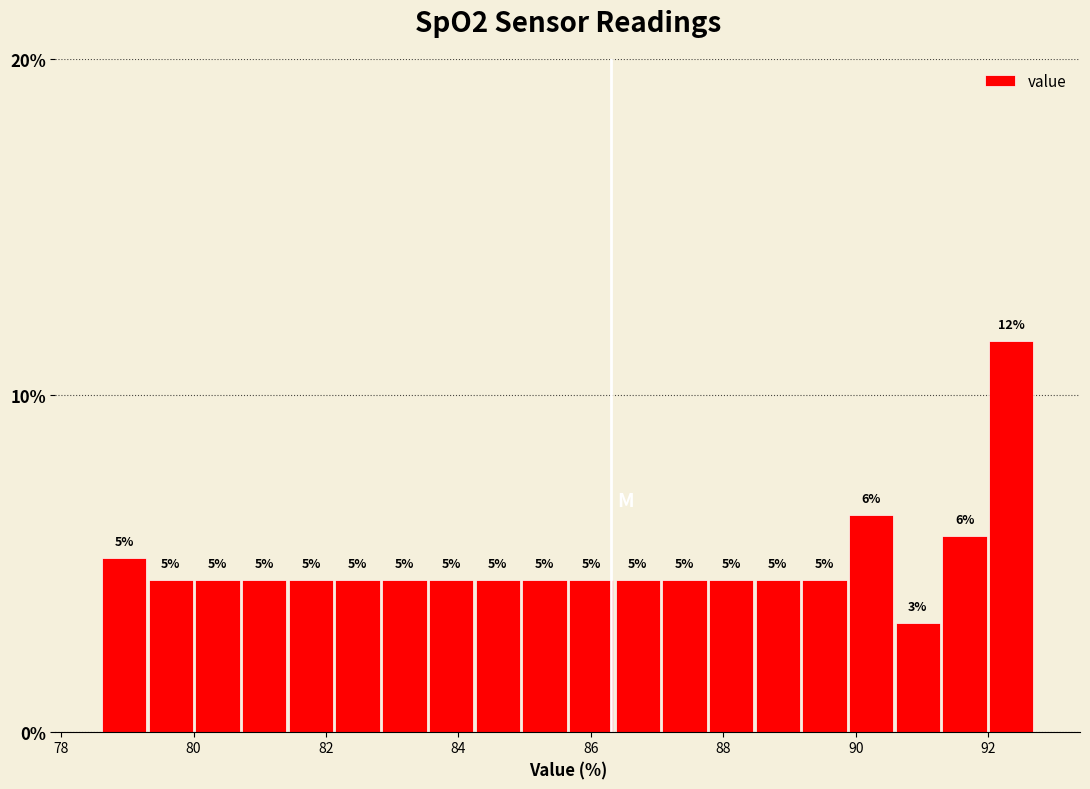

Around what value on the x-axis is the tallest bar? Give the approximate position of its centre, as read against the axis.

92.4